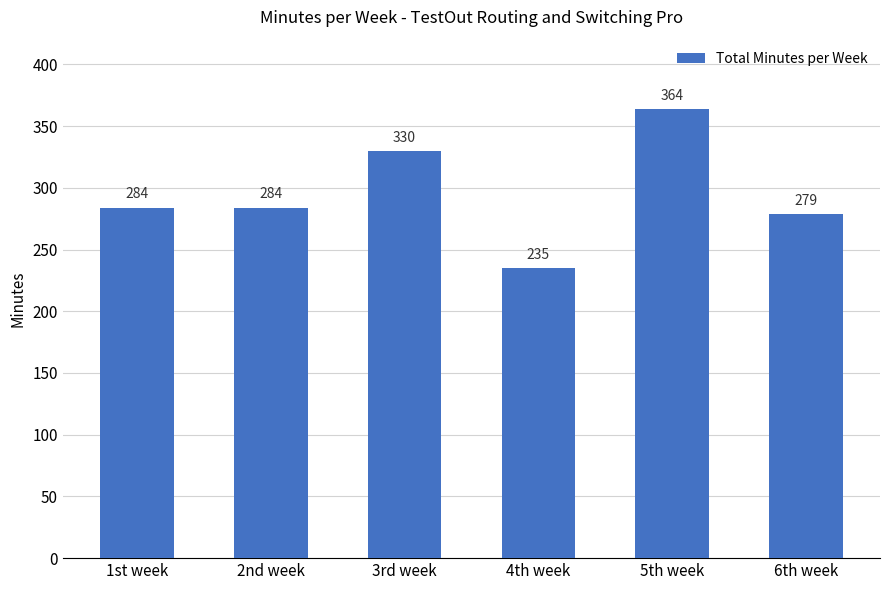

What is the difference between the second highest and minimum values?

95